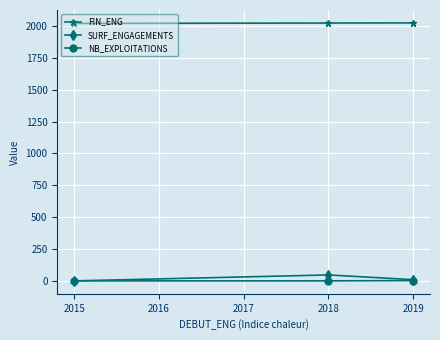

Does the chart display data point markers on the line(s)?

Yes